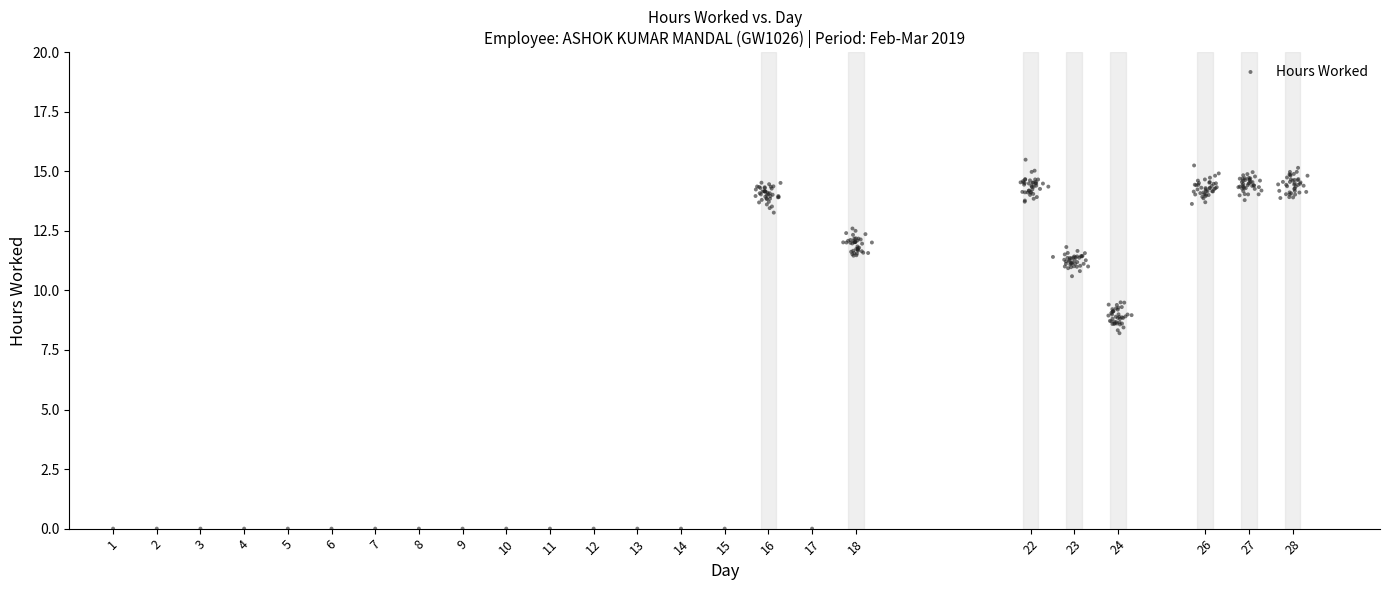

What is the range of Y values (max minus min)?

15.5